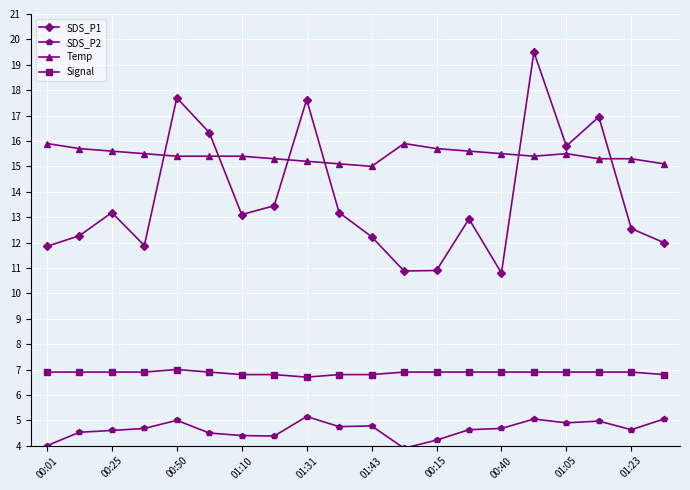

What is the difference between the second highest and minimum values in the SDS_P1 series?

6.9